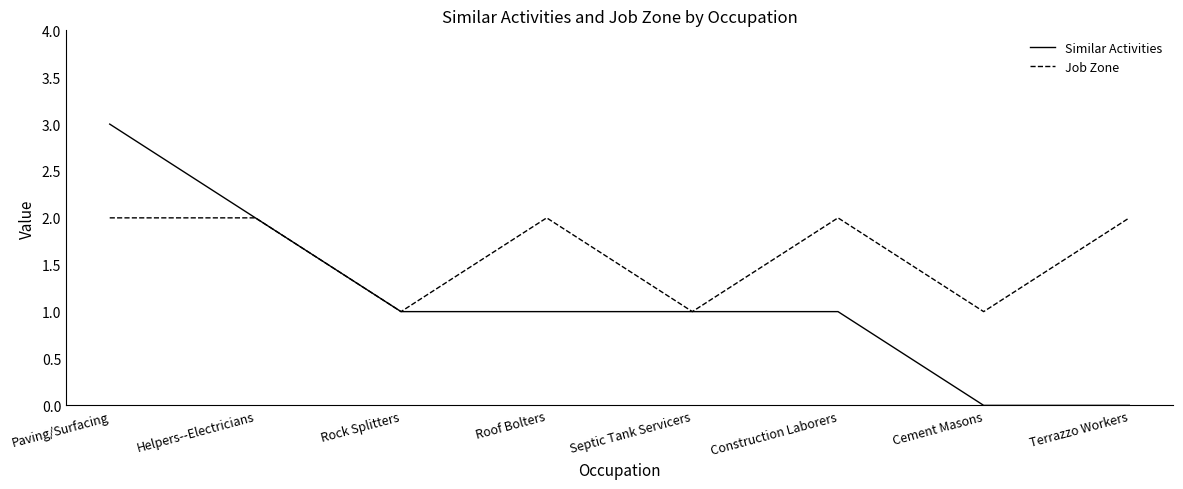

The value of Similar Activities at Helpers--Electricians is 2. True or false?

True